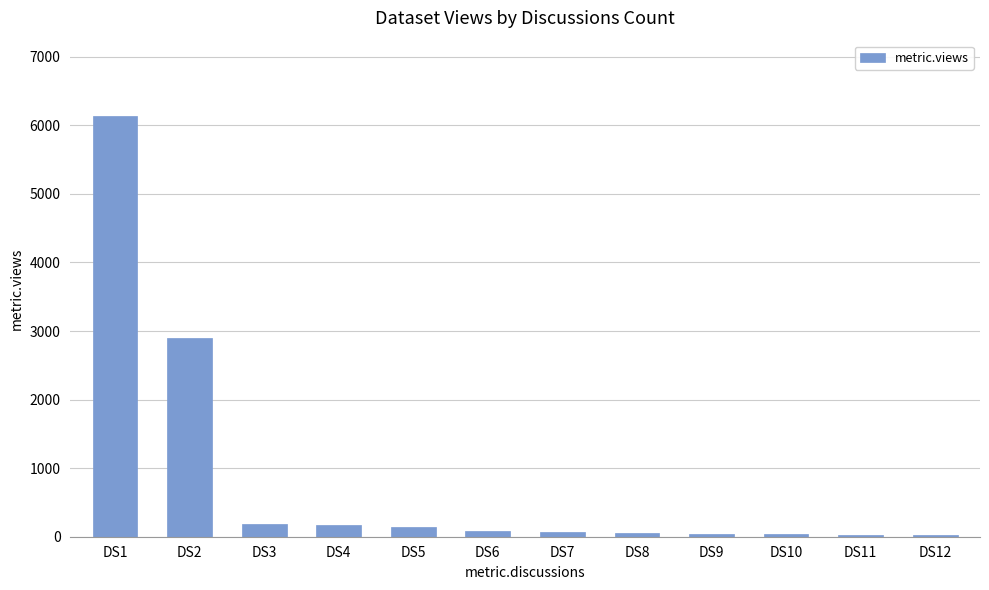

At which label is the value closest to 3076?

DS2